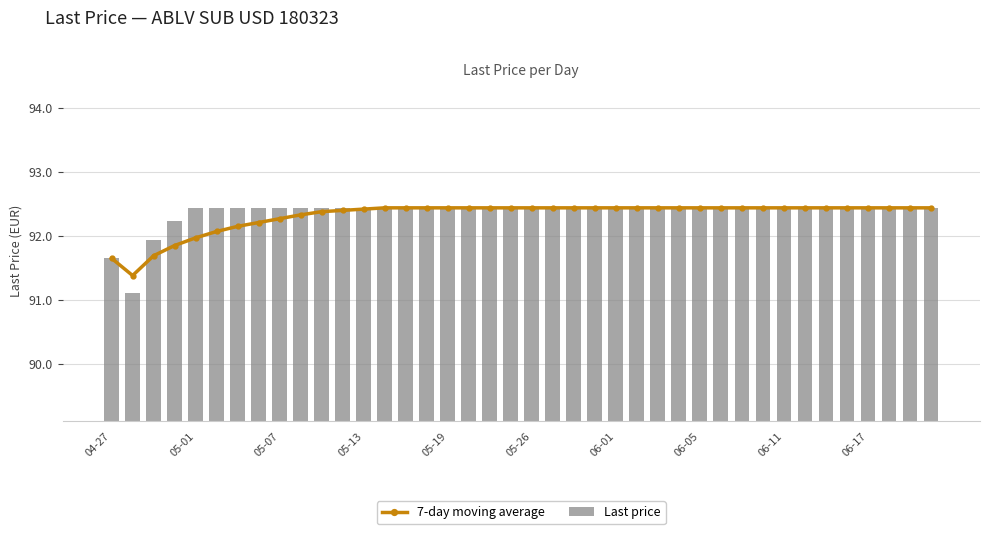

How many data points in 7-day moving average are less than 92?

5